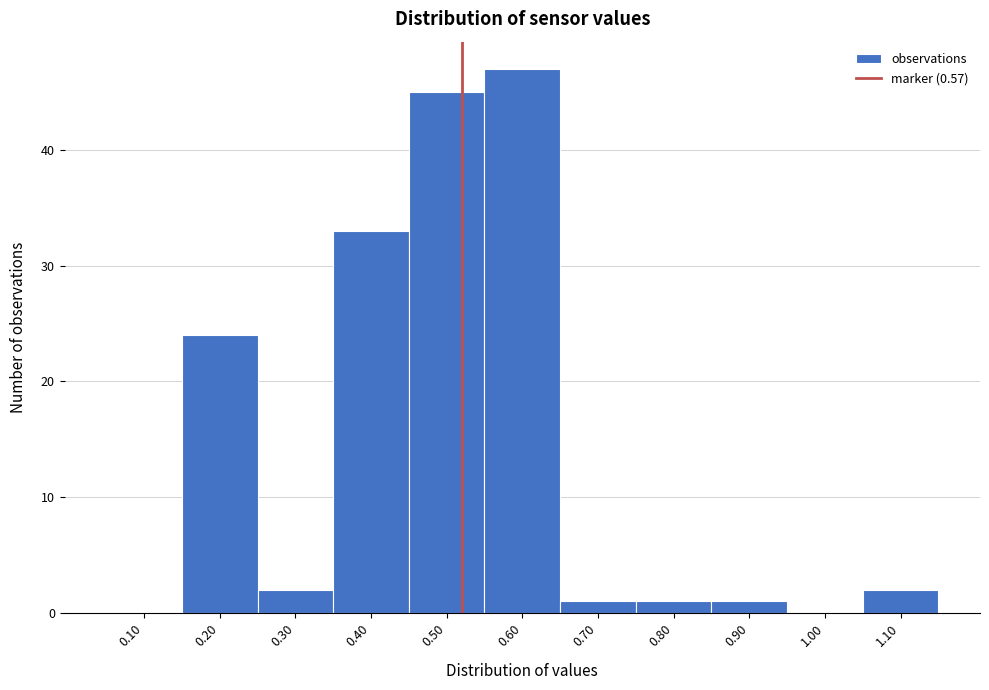

Reading right to left, extract all data points from this chart.

1.10=2	1.00=0	0.90=1	0.80=1	0.70=1	0.60=47	0.50=45	0.40=33	0.30=2	0.20=24	0.10=0